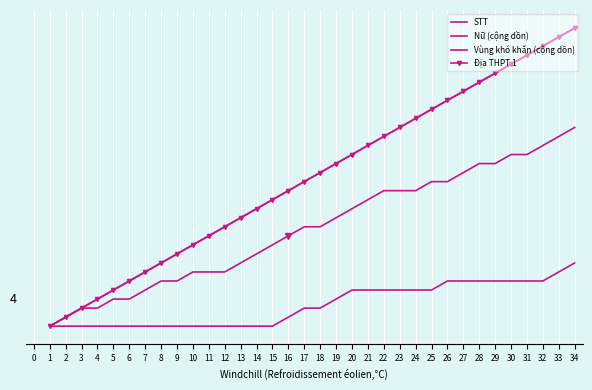

True or false: STT and Vùng khó khăn (cộng dồn) intersect in this chart.

False